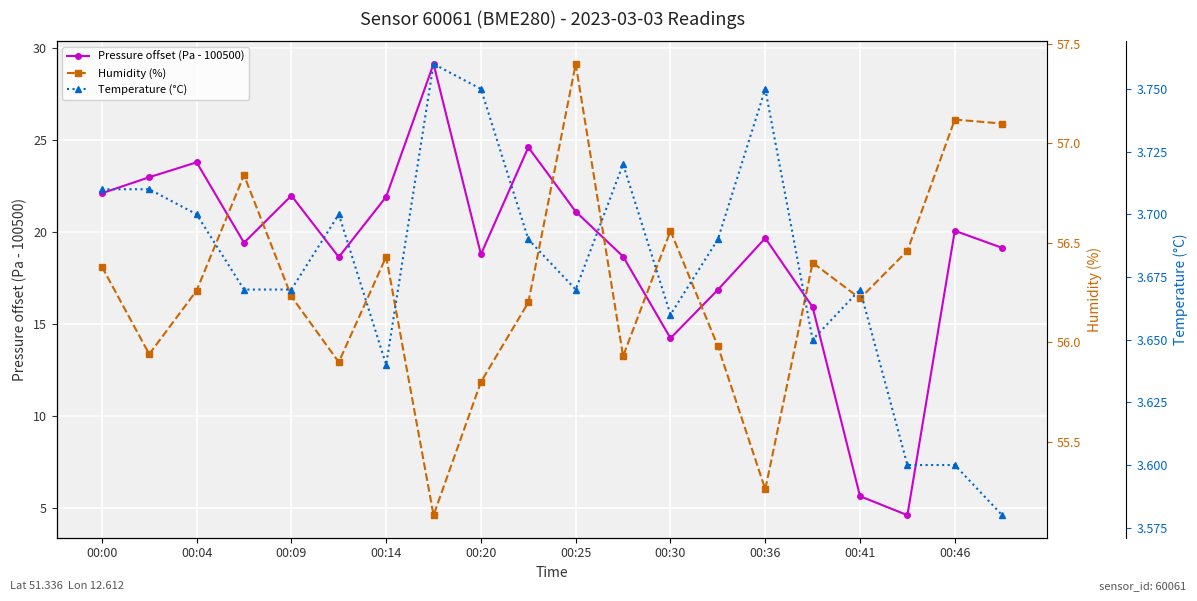

How many data points in Humidity (%) are less than 56?

7